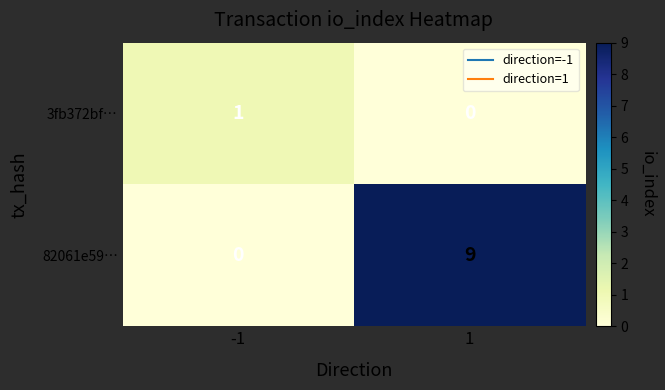

What is the total value across all series at -1?

1